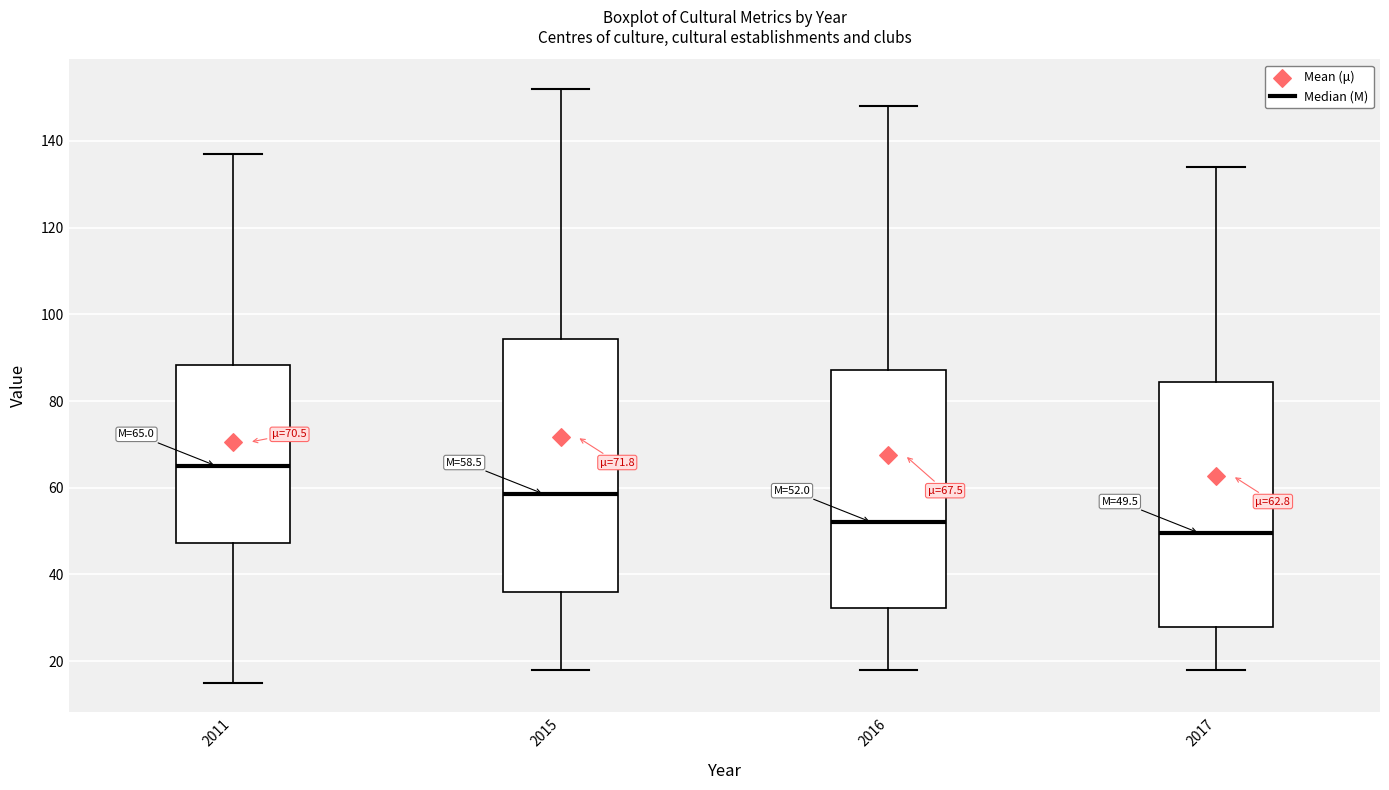

Which box has the highest median line?

2011